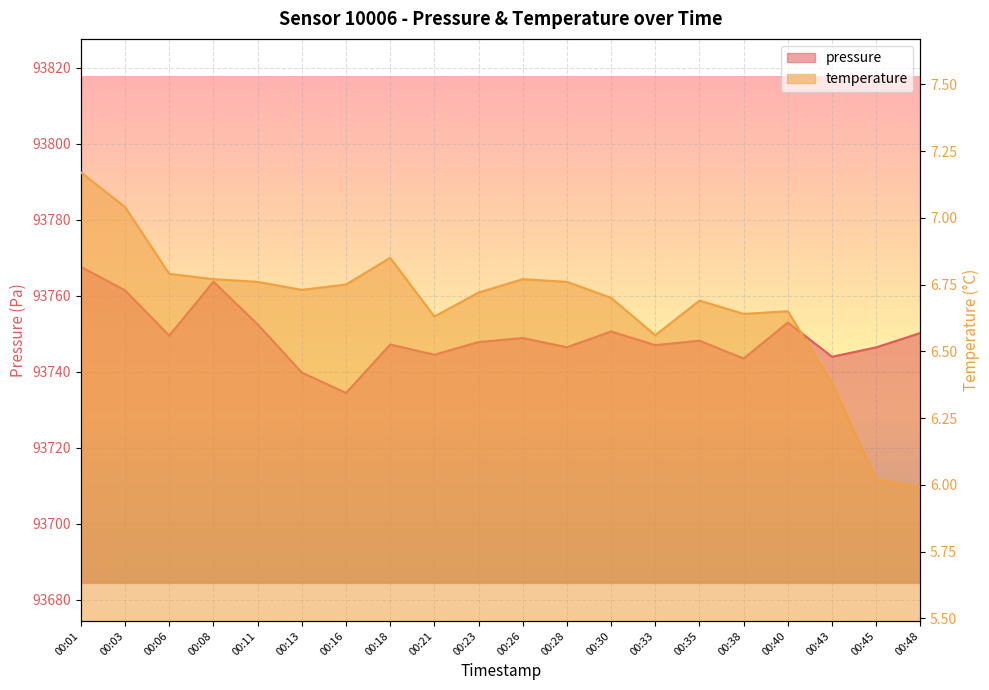

What is the sum of the pressure values at 00:01 and 00:18?

187514.7